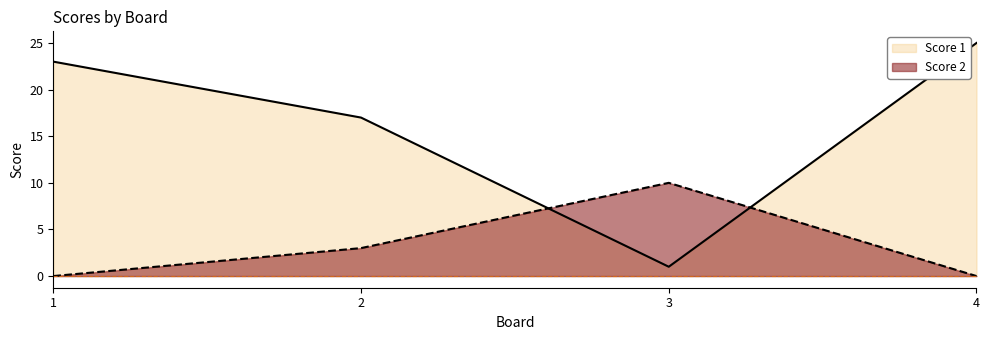

What is the sum of the Score 2 values at 4 and 3?

10